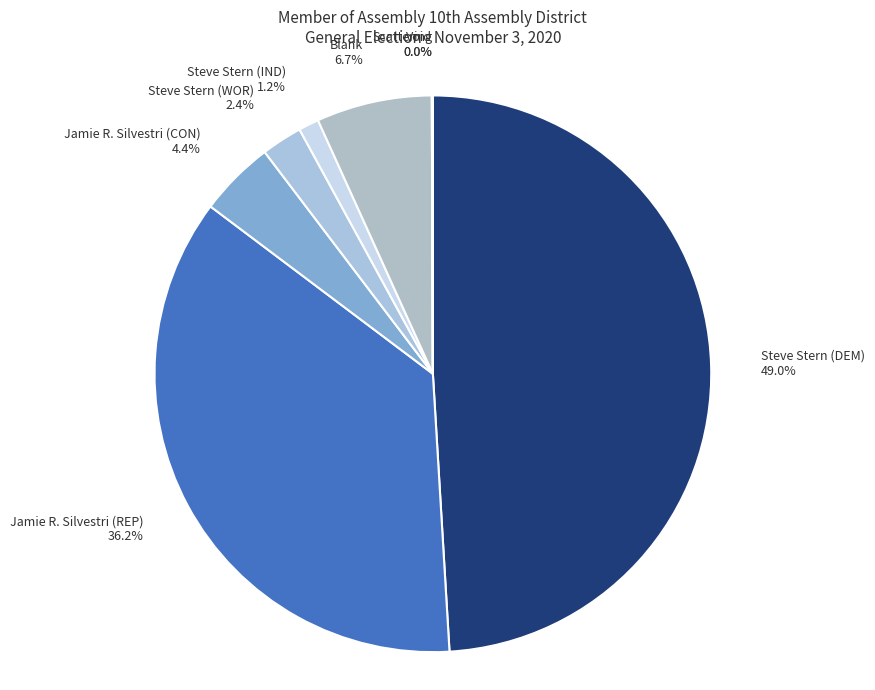

Is Jamie R. Silvestri (REP) the majority of the pie?

No